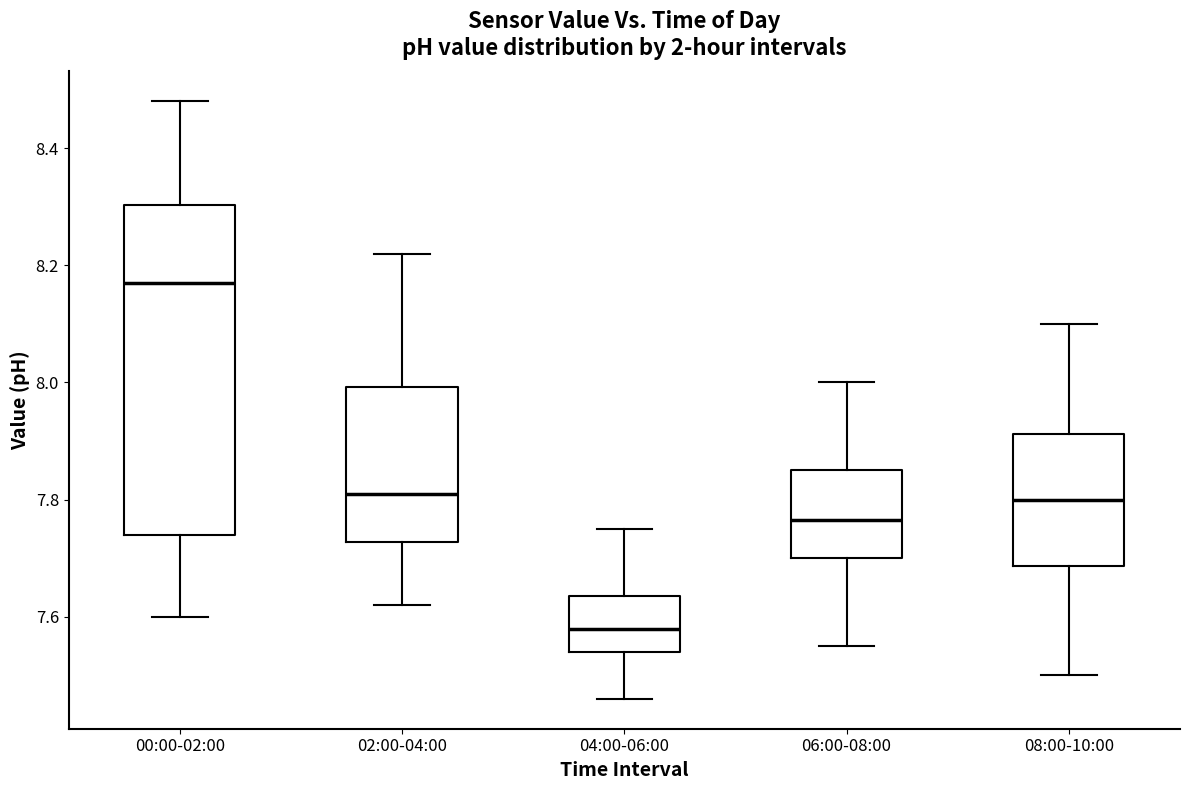

Comparing the boxes themselves (not the whiskers), which one is the tallest?

00:00-02:00